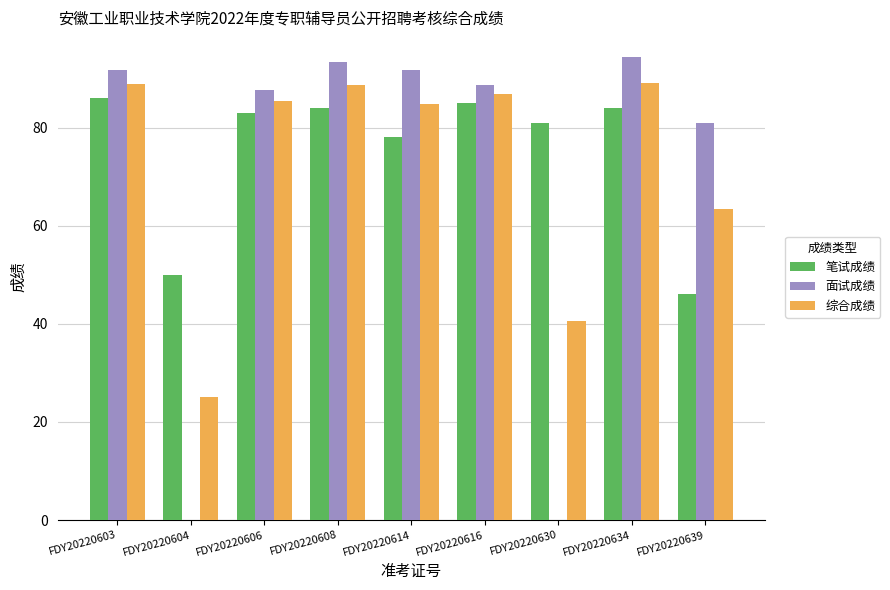

What is the average value of the 笔试成绩 series?

75.2